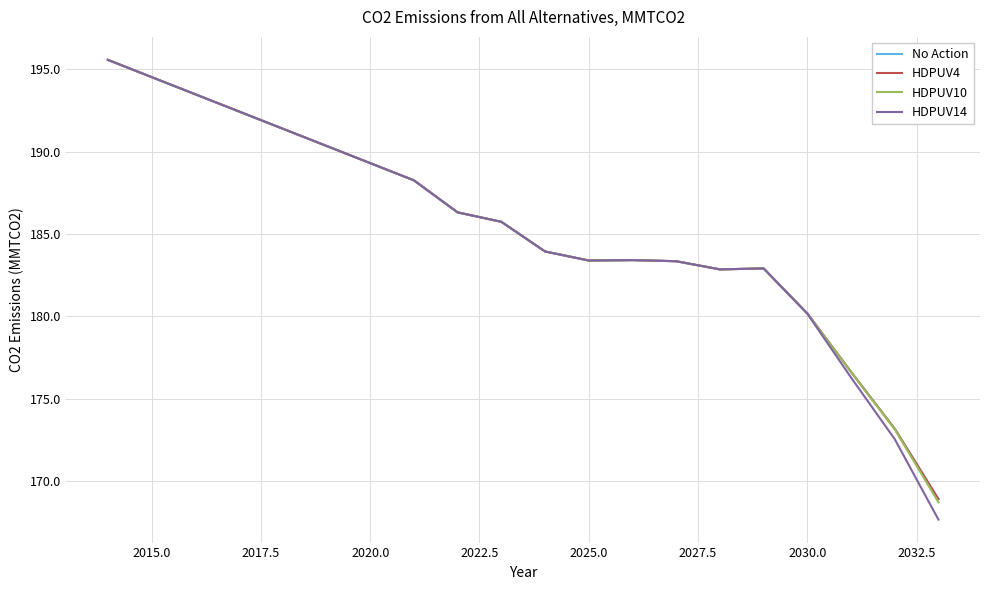

What is the highest value of the HDPUV10 series?

195.6